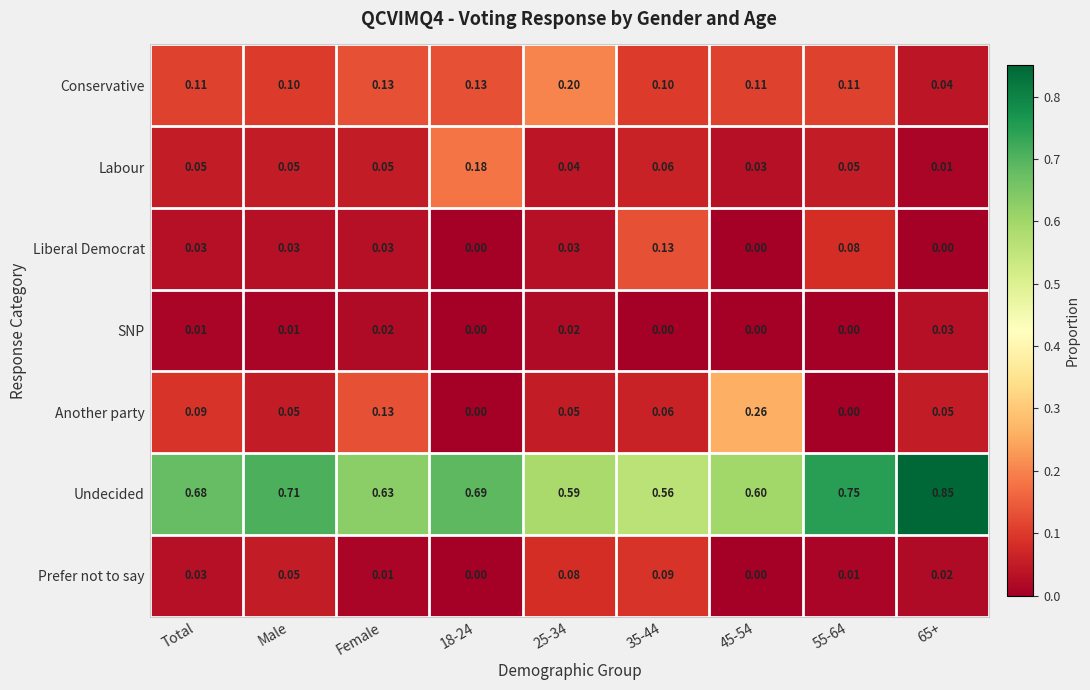

Is the value of Prefer not to say at 45-54 greater than the value of Undecided at 25-34?

No